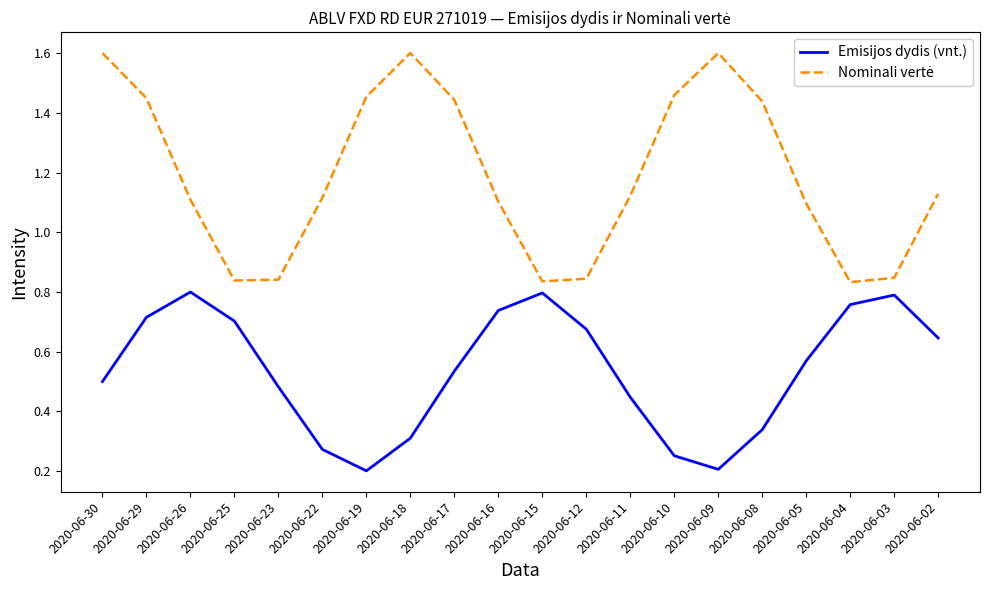

What is the greatest value displayed?

1.6